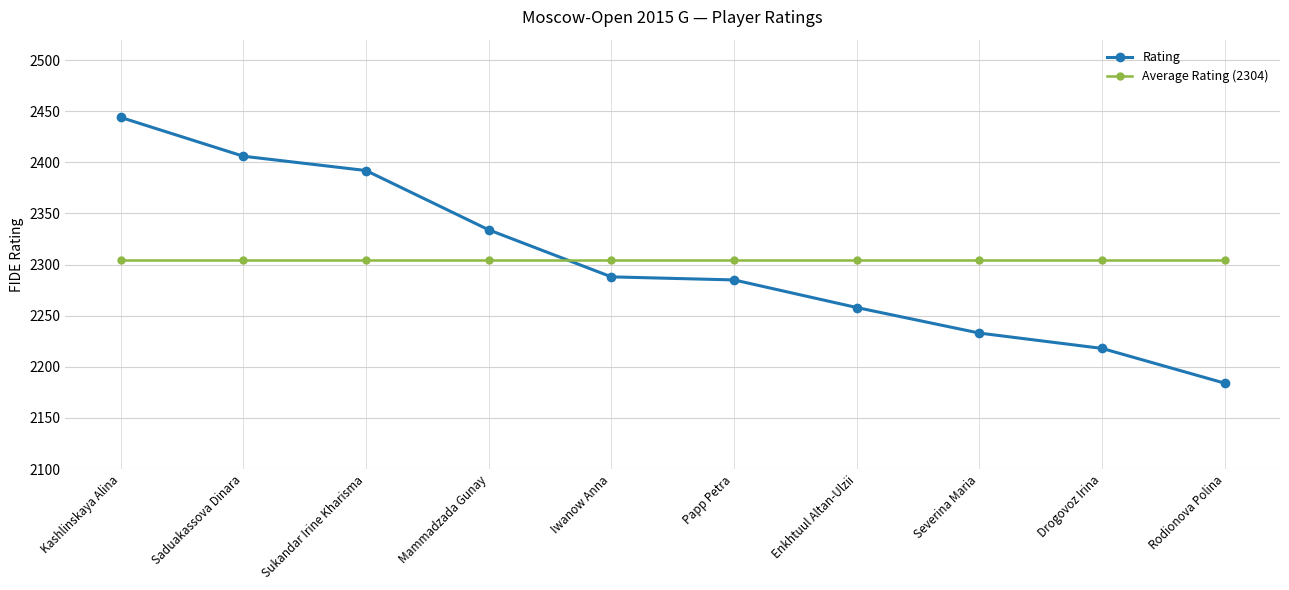

The value of Rating at Sukandar Irine Kharisma is 2392.0. True or false?

True